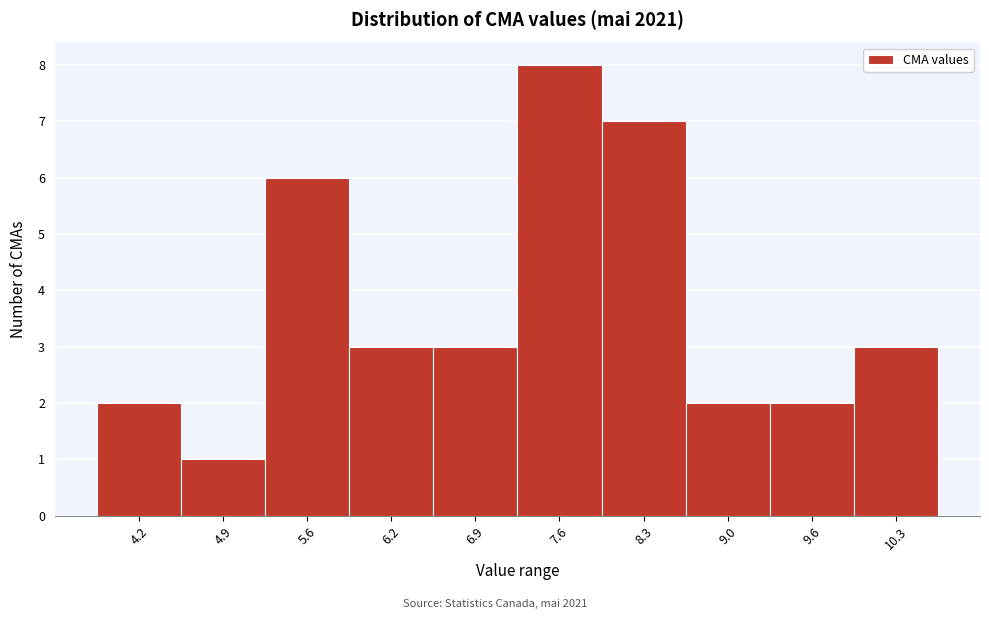

Reading right to left, list all the values displayed in this chart.

3	2	2	7	8	3	3	6	1	2